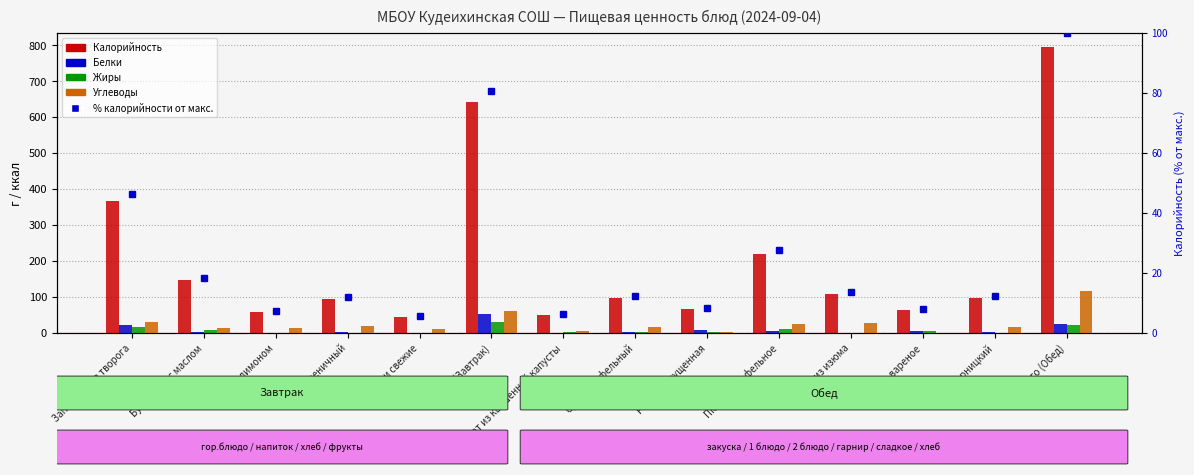

At which category is the sum across all series the highest?

Итого (Обед)